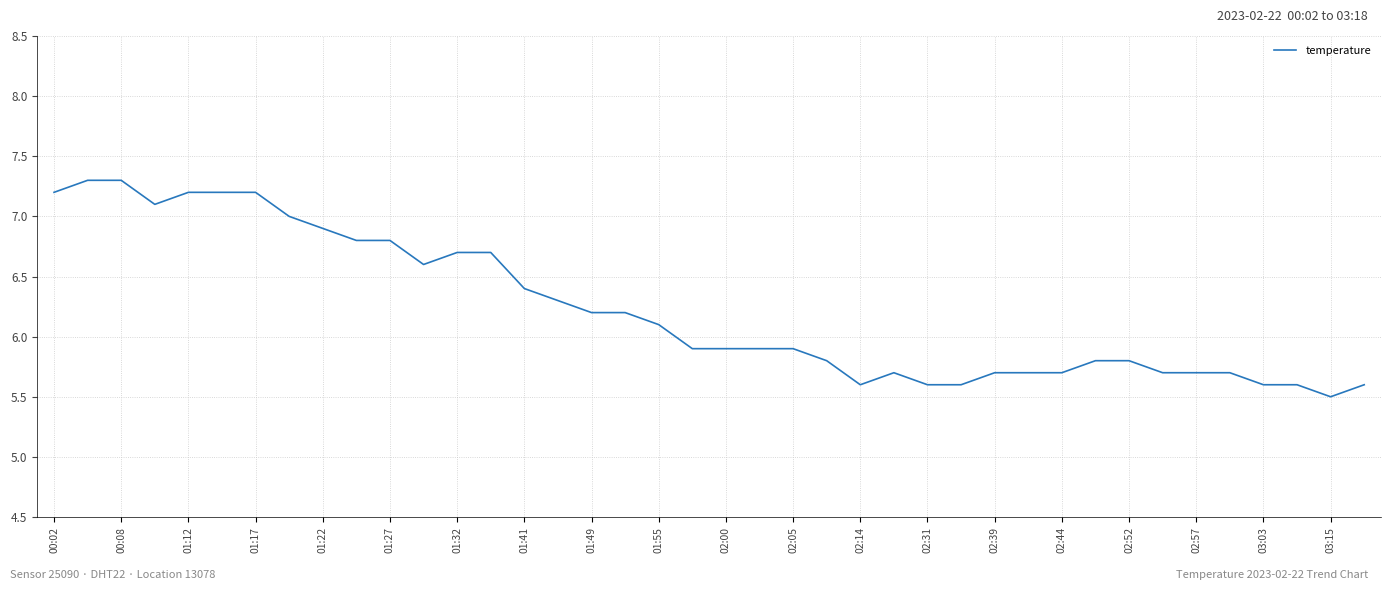

What is the maximum value shown in the chart?

7.3